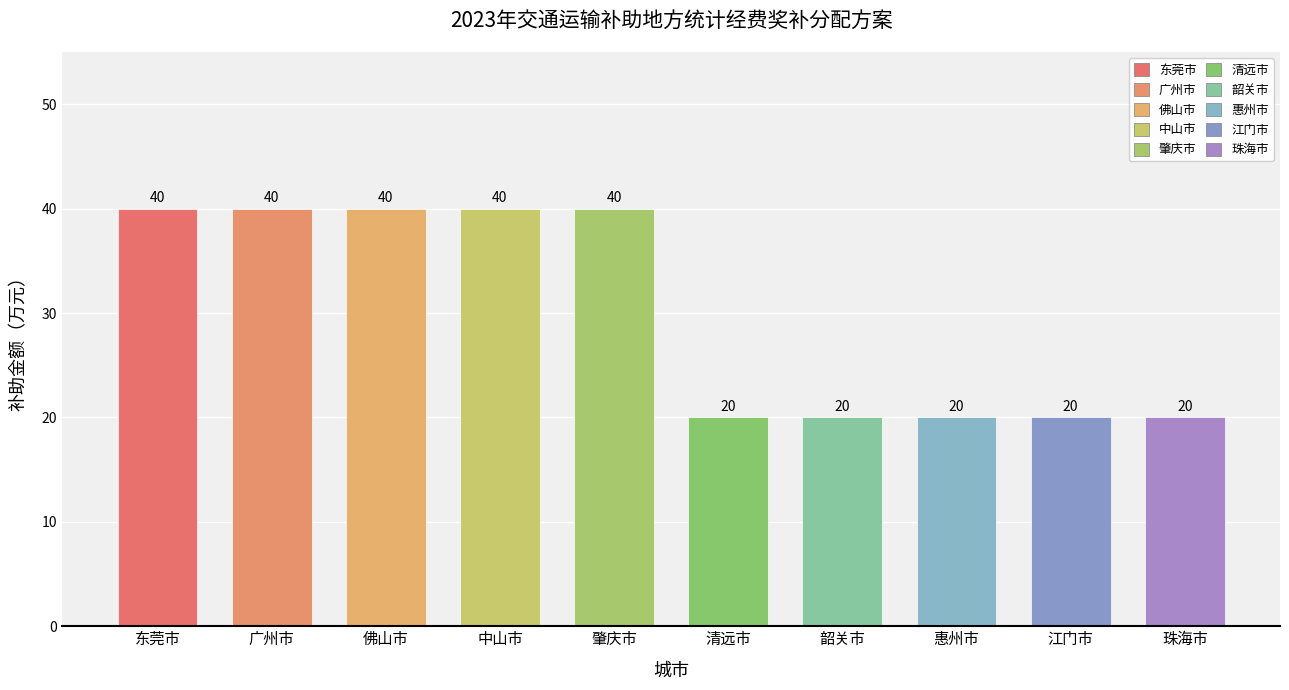

What is the greatest value displayed?

40